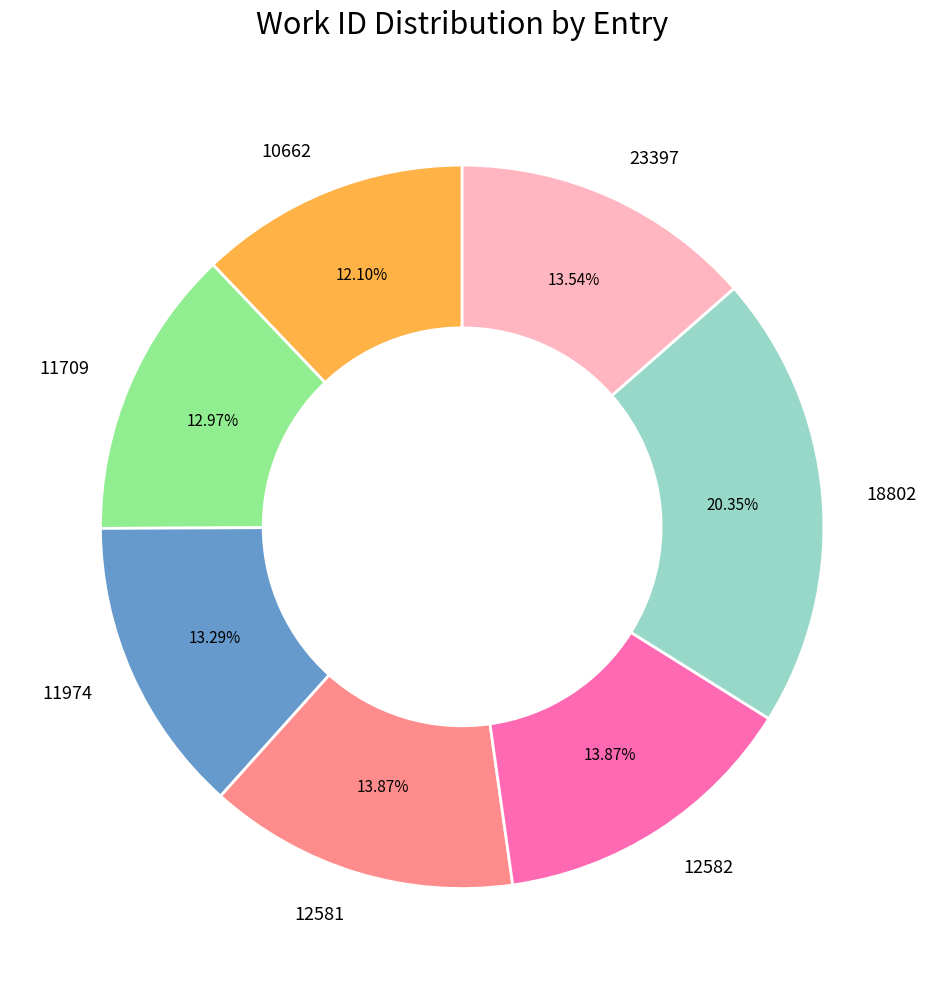

What is the smallest slice in the pie chart?

10662